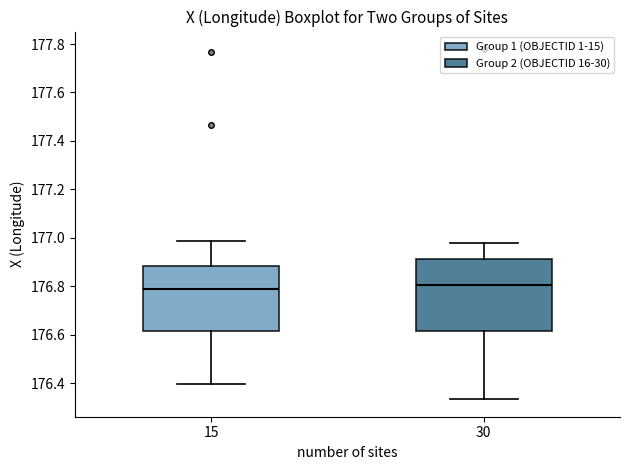

Reading left to right, read every box against the y-axis: the position of its median line, the range the box covers, and the ends of its whiskers. The values are not printed on the chart, so give them approximately, as read against the axis.

15: median 176.80, box 176.62 to 176.88, whiskers 176.40 to 176.98
30: median 176.80, box 176.62 to 176.92, whiskers 176.34 to 176.98